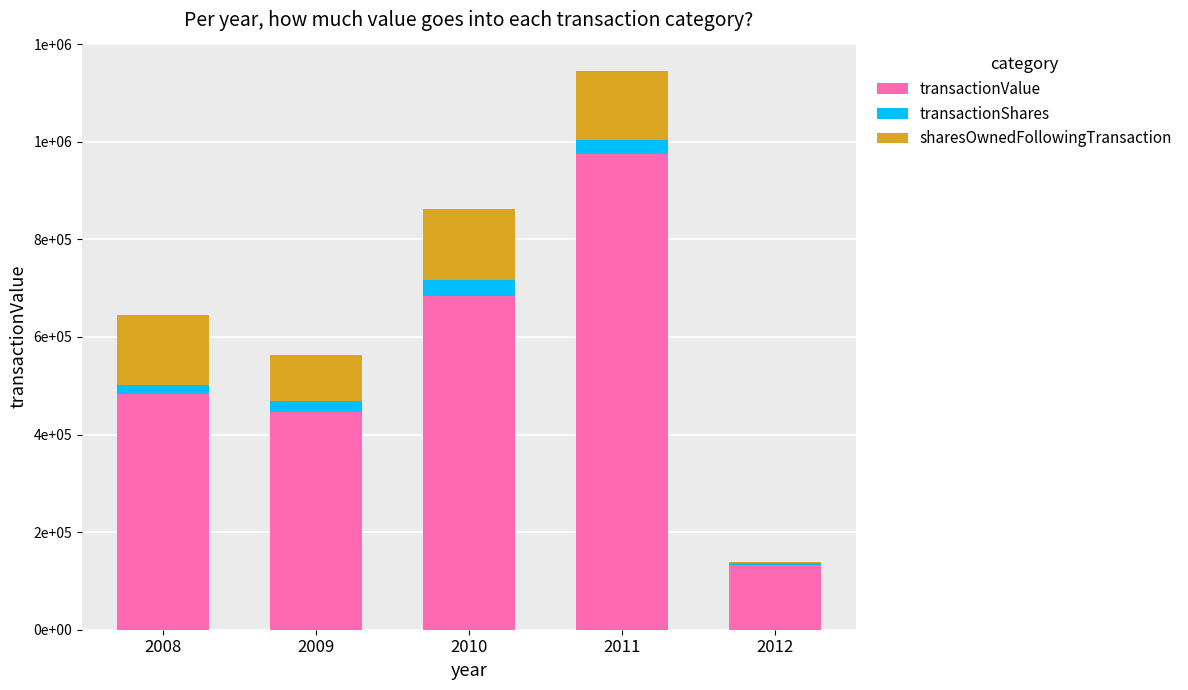

Are the bars grouped side by side (vs. stacked)?

No